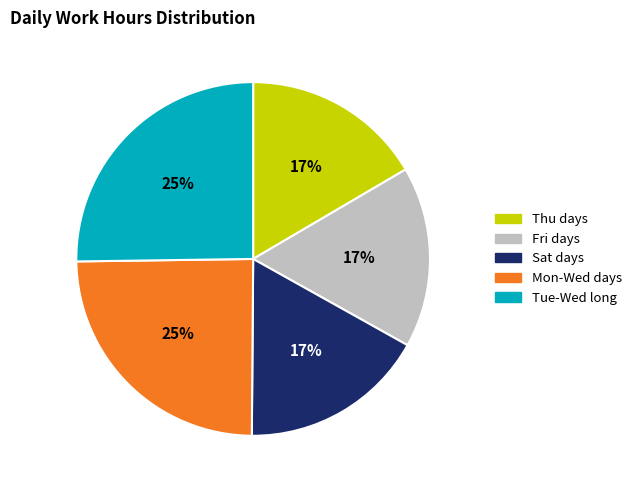

Approximately how many times larger is the value at Thu days compared to Fri days?

1.0